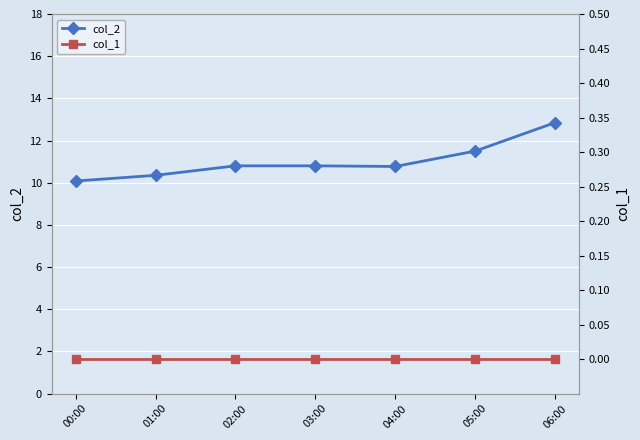

The value of col_1 at 03:00 is 0.0. True or false?

True